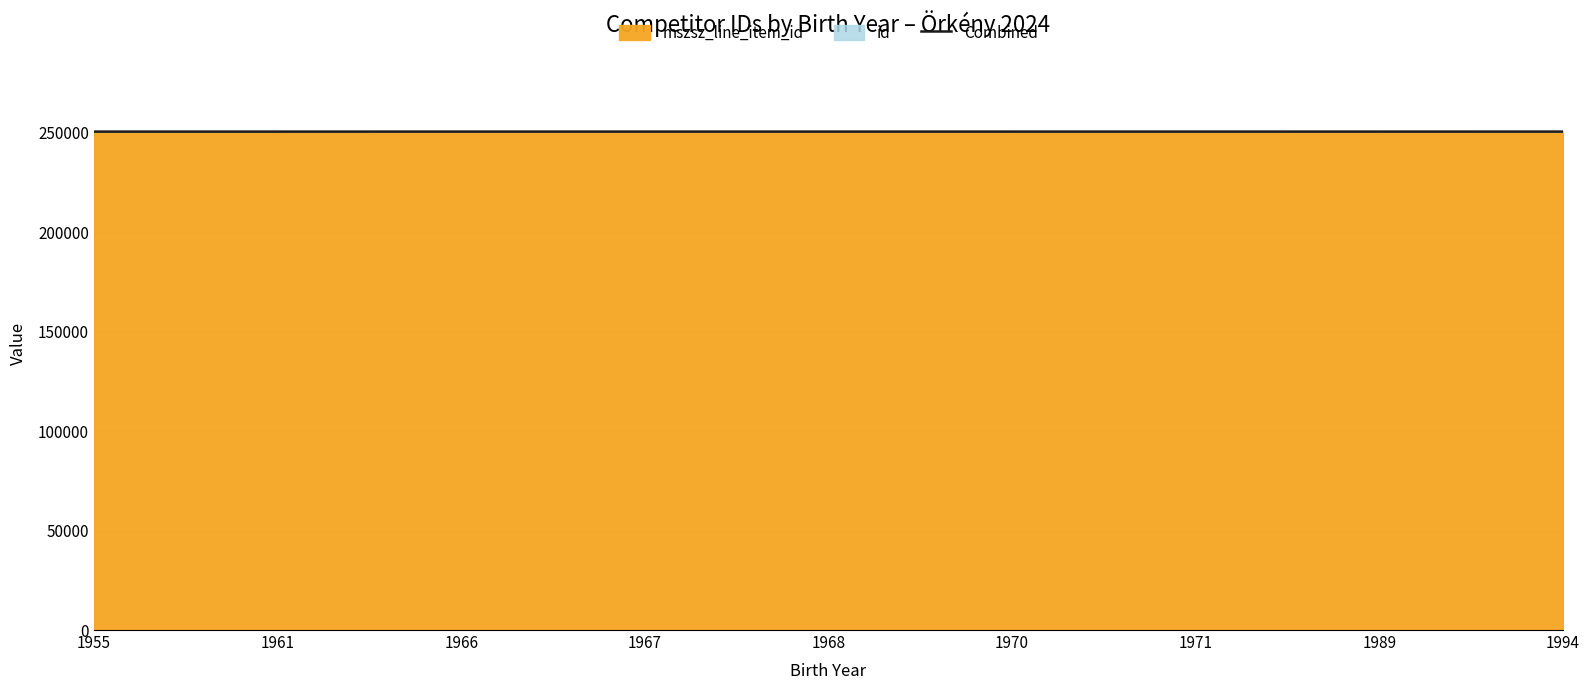

The value at 1955 is 391290.5. True or false?

False